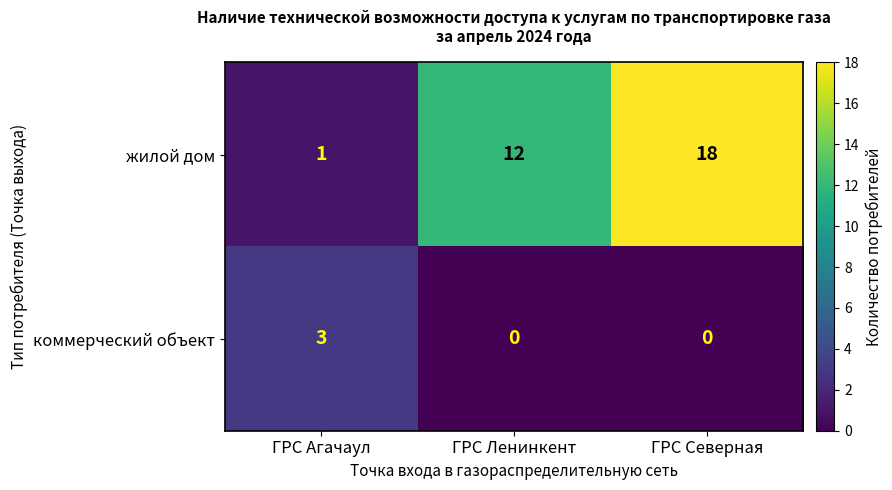

Rank the series by their average value, from highest to lowest.

жилой дом, коммерческий объект